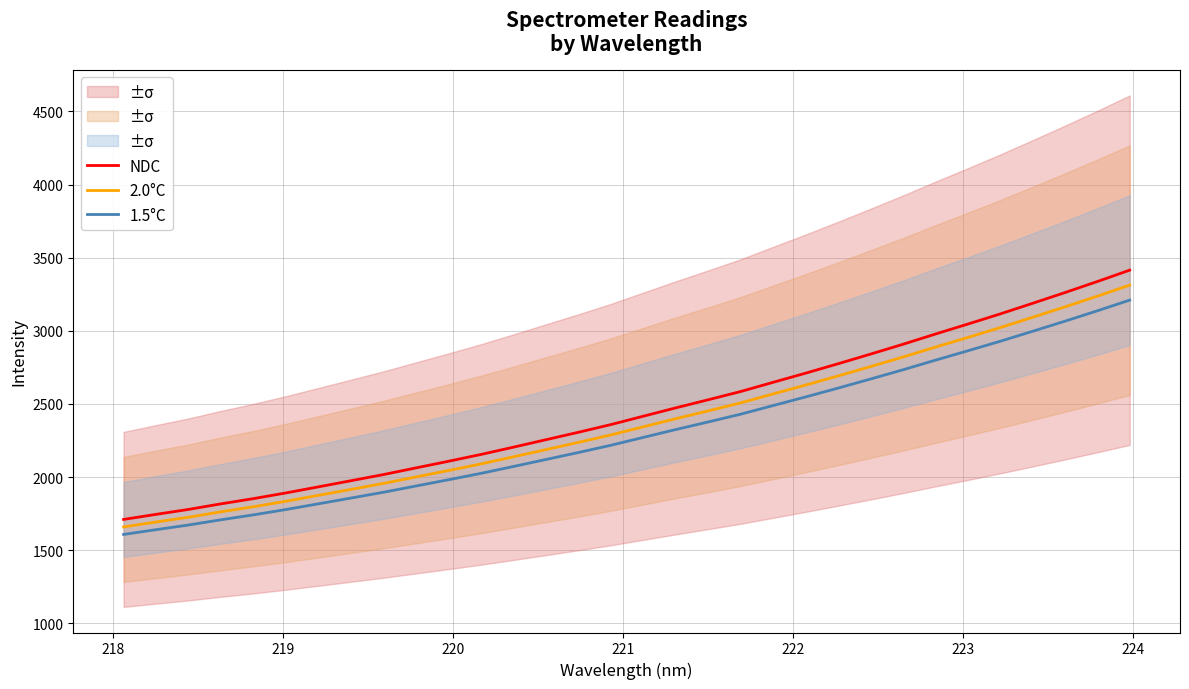

What is the maximum value shown in the chart?

3414.8